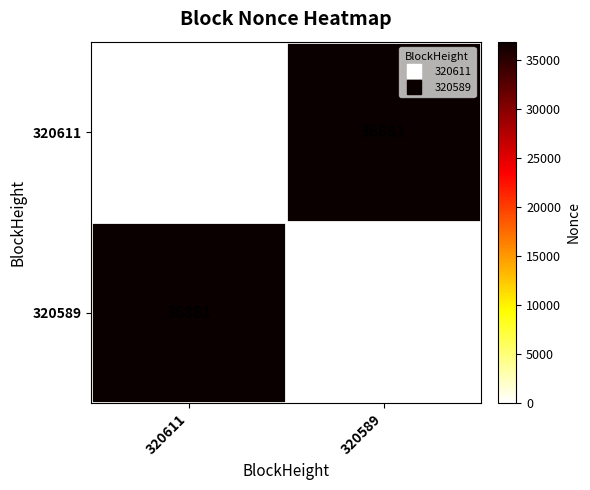

True or false: 320611 has a value of 36881 at 320589.

True